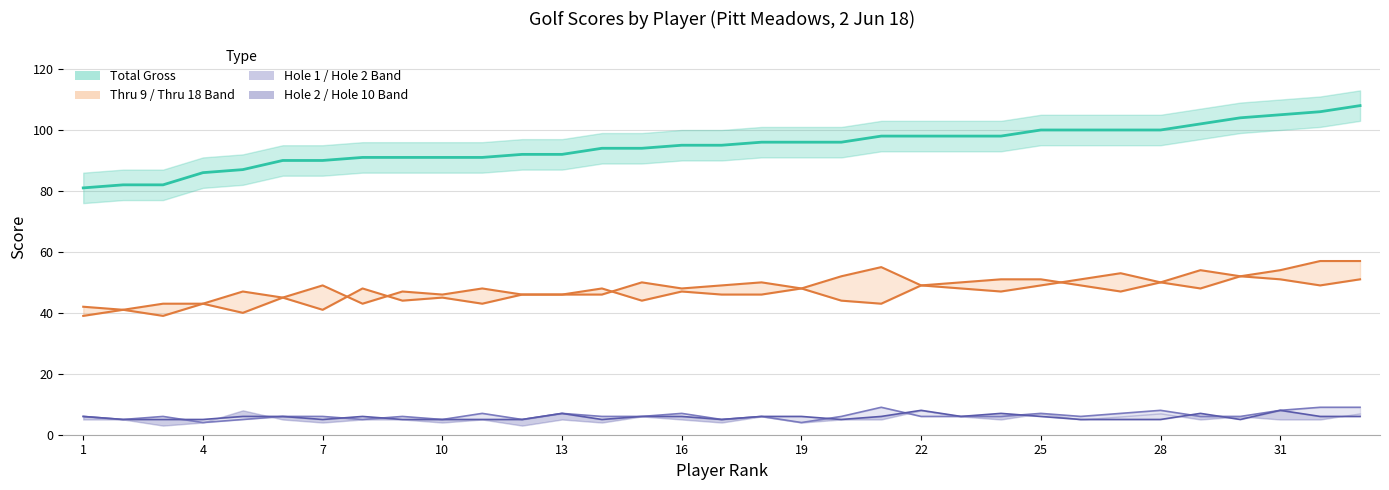

Which series has the widest spread of values?

Total Gross